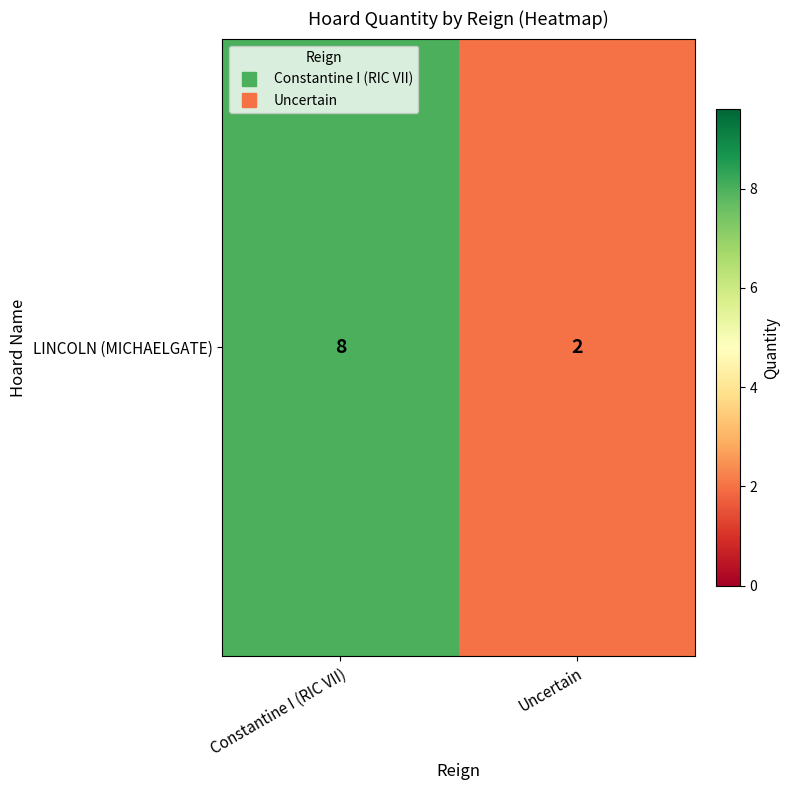

What is the approximate value at Uncertain?

2